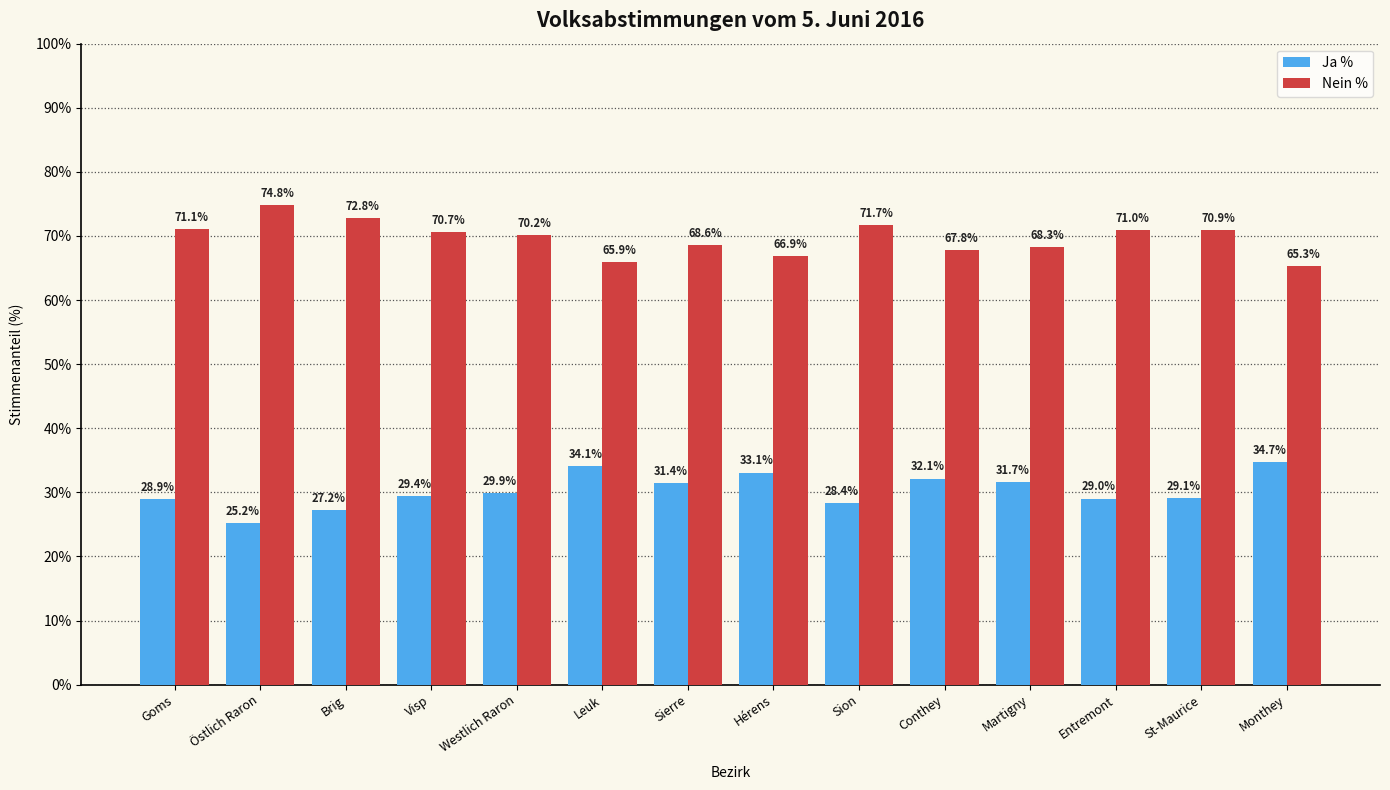

How many groups of bars are there?

14